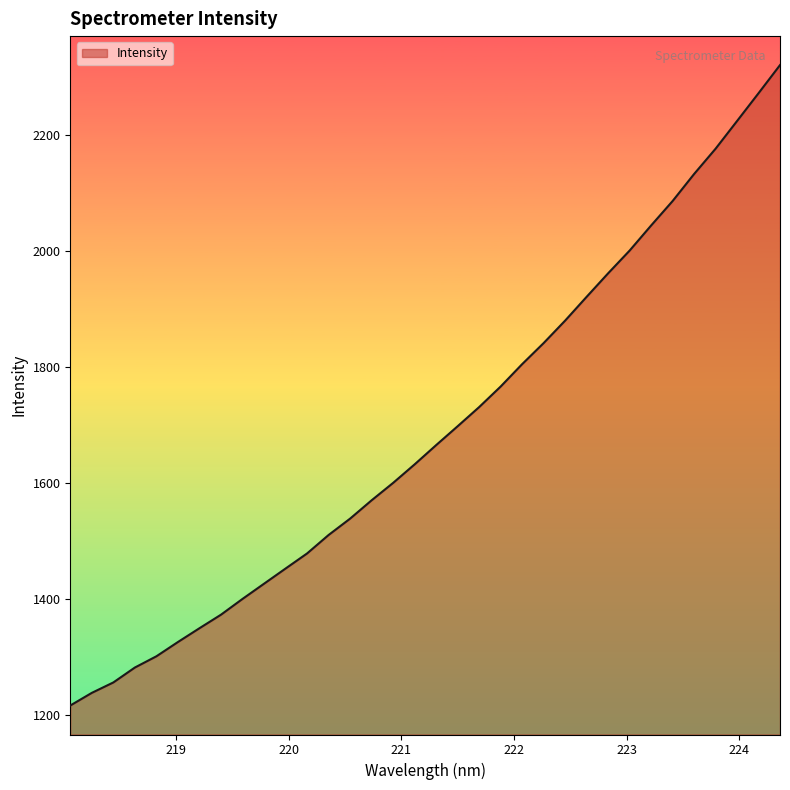

What is the maximum value shown in the chart?

2320.4